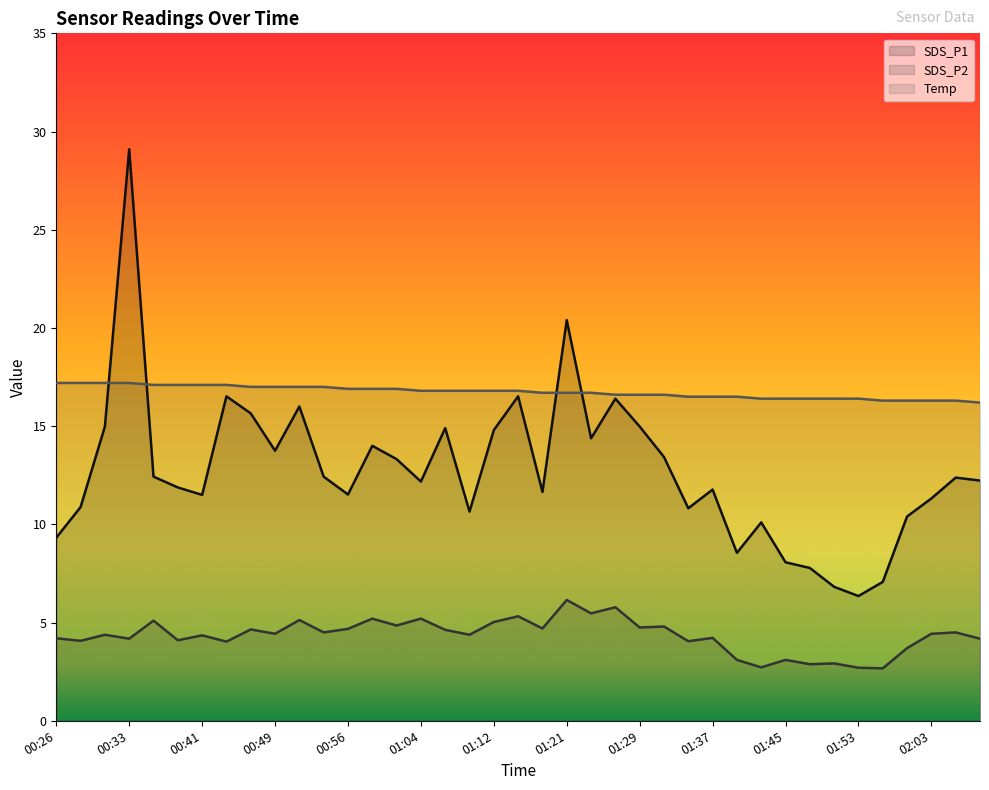

Rank the series by their average value, from highest to lowest.

Temp, SDS_P1, SDS_P2